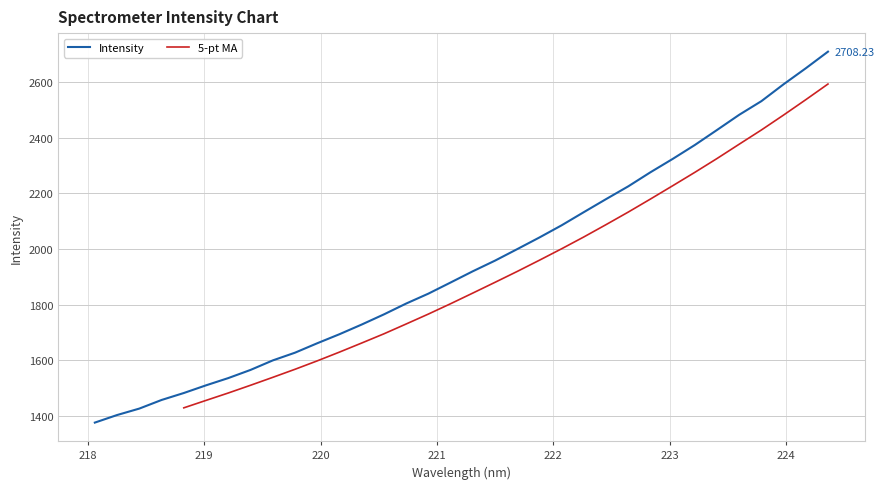

Rank the categories by value from lowest to highest.

218.0596, 218.2508, 218.442, 218.6332, 218.8244, 219.0156, 219.2067, 219.3979, 219.589, 219.7801, 219.9712, 220.1623, 220.3533, 220.5444, 220.7354, 220.9264, 221.1174, 221.3083, 221.4993, 221.6902, 221.8812, 222.0721, 222.263, 222.4538, 222.6447, 222.8355, 223.0264, 223.2172, 223.408, 223.5987, 223.7895, 223.9802, 224.1709, 224.3616